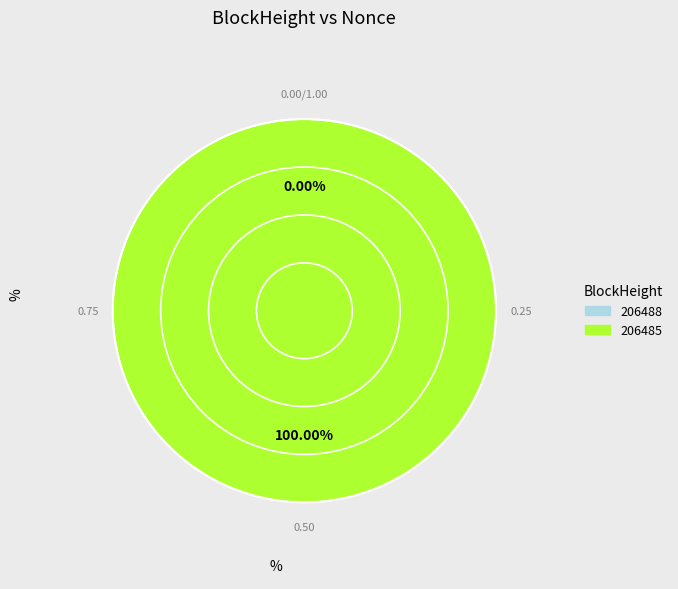

To the nearest percent, what is the combined percentage of 206485 and 206488?

100%